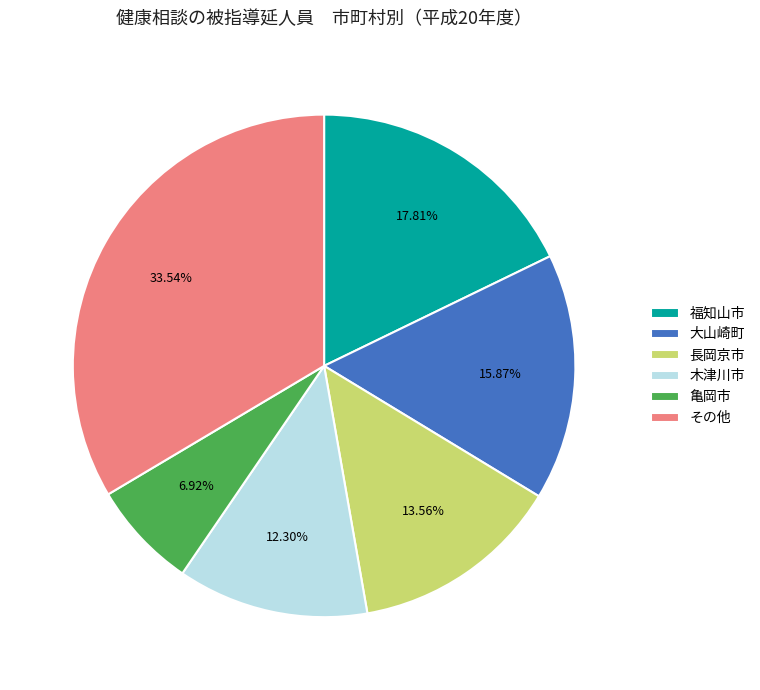

Rank the categories by value from lowest to highest.

亀岡市, 木津川市, 長岡京市, 大山崎町, 福知山市, その他